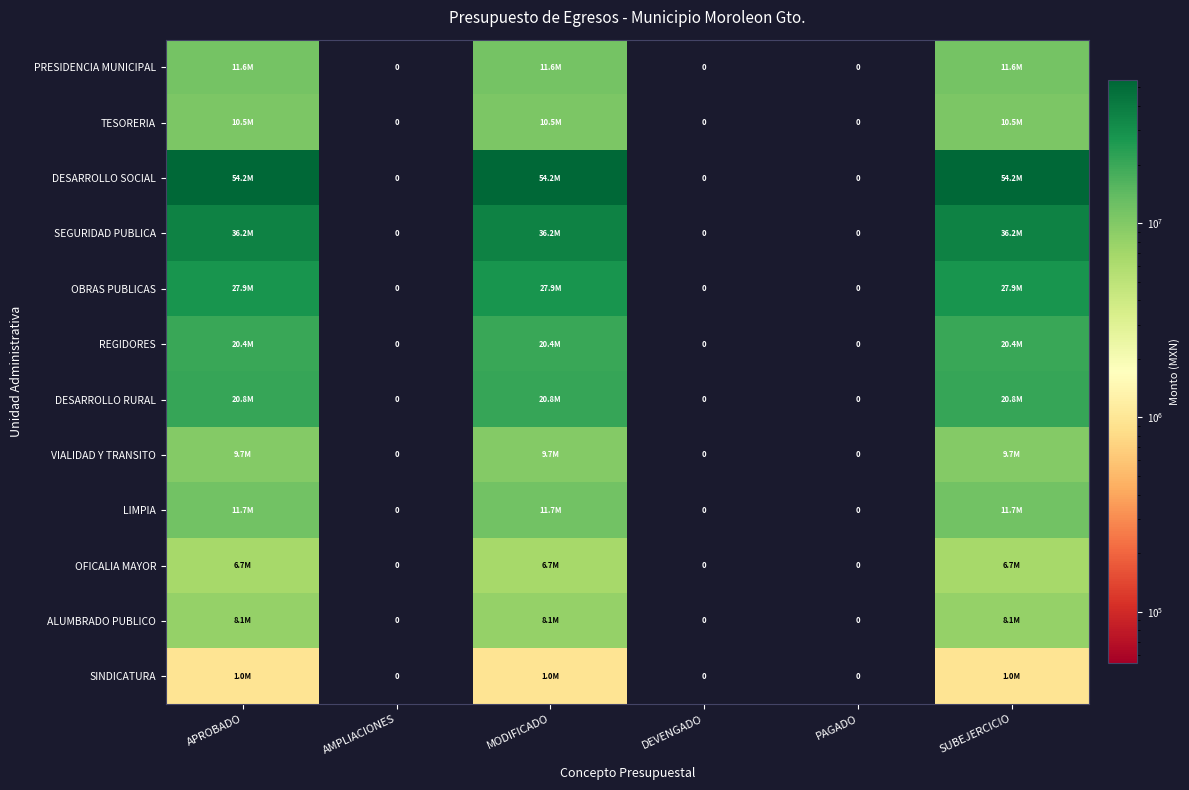

Where is SEGURIDAD PUBLICA nearest to the value 18097346?

AMPLIACIONES